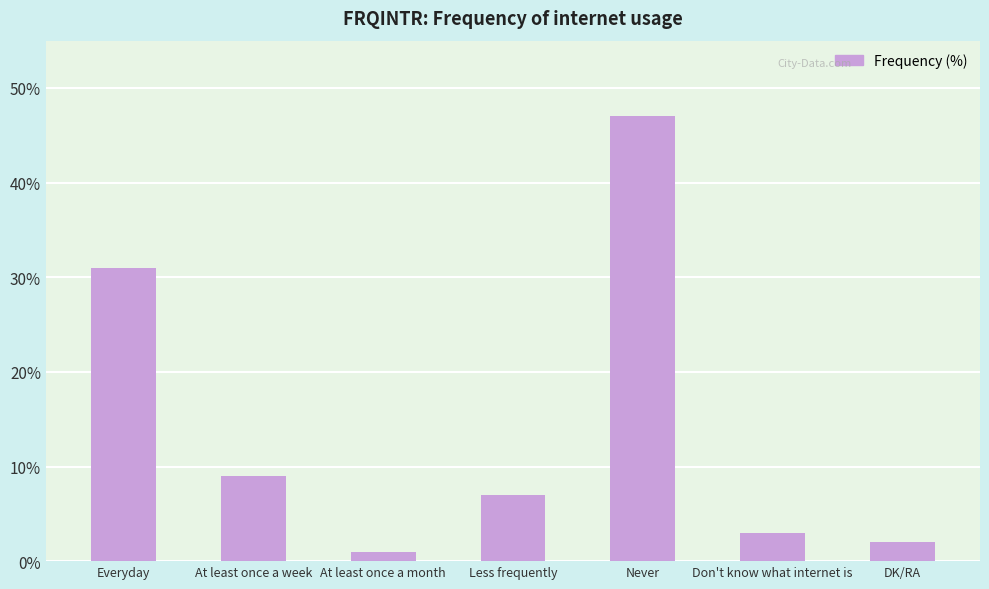

What is the change in value from At least once a week to Less frequently?

-2